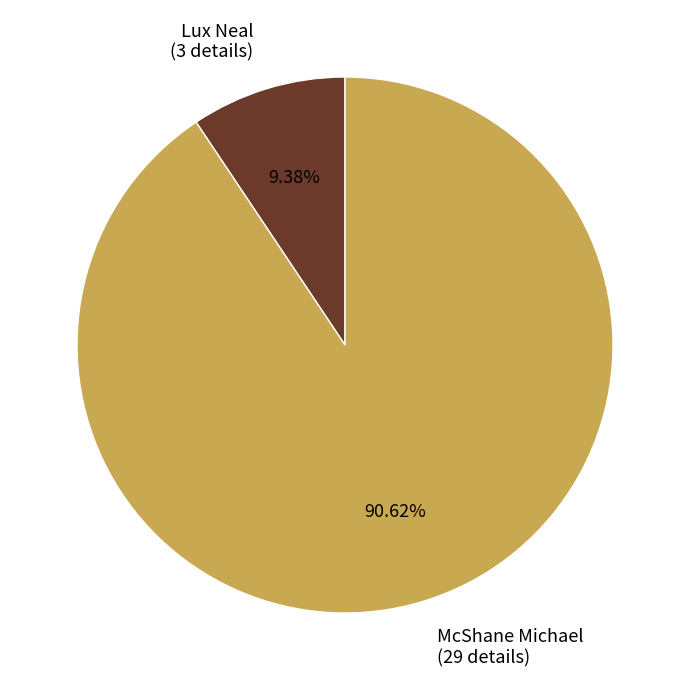

Which category has the smallest portion of the pie?

Lux Neal (3 details)